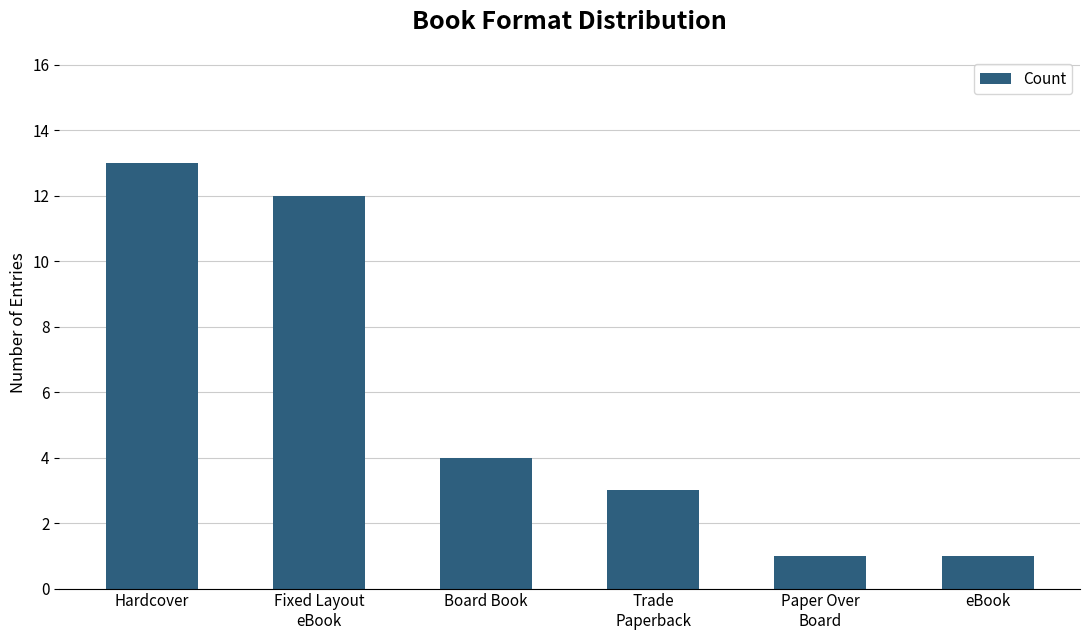

What is the difference between the values at Trade
Paperback and Board Book?

1